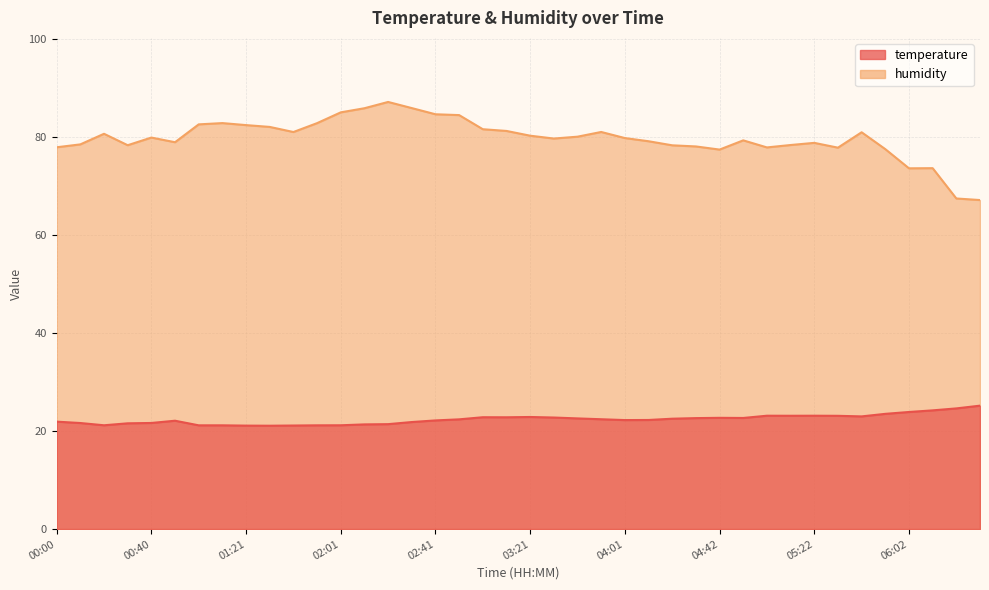

What is the label of the 18th point from the right?

03:41